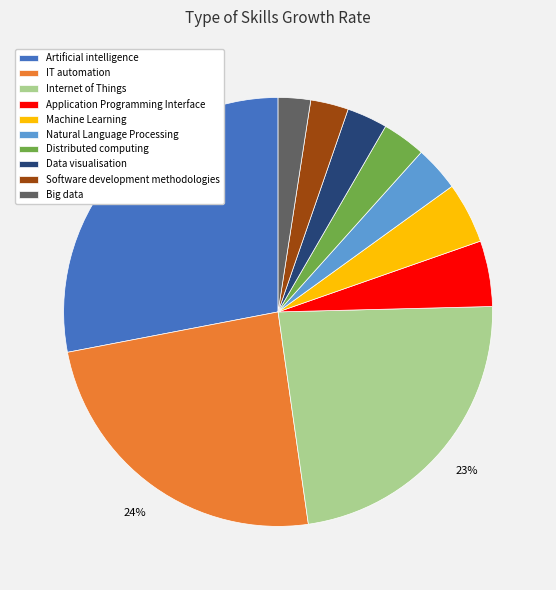

Approximately how many times larger is the value at Application Programming Interface compared to Artificial intelligence?

0.2